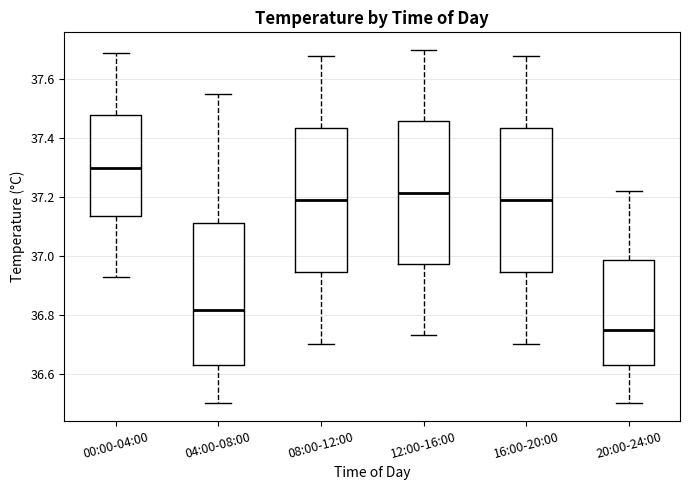

Where does the median line of the box for 12:00-16:00 sit on the y-axis? The values are not printed on the chart, so give them approximately, as read against the axis.

37.22